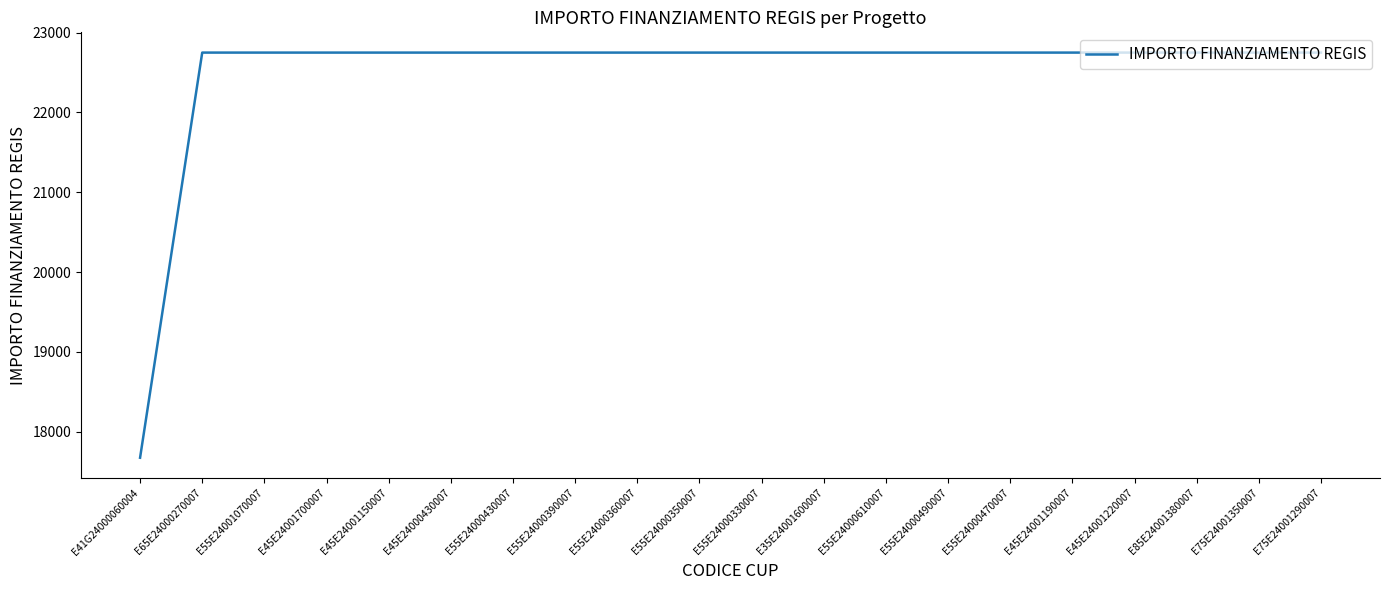

How many values are below 22750?

1